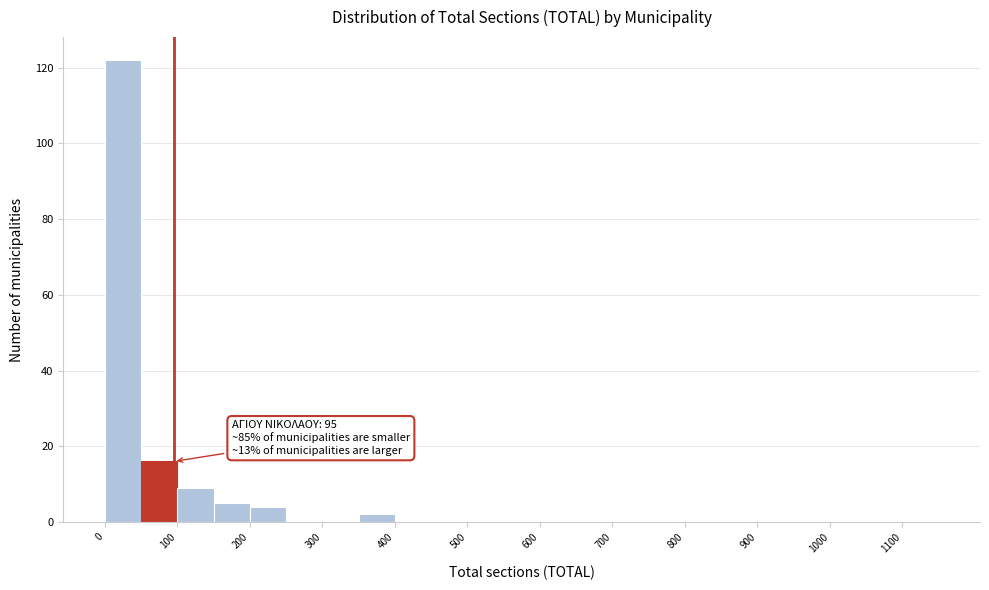

Which range on the x-axis has the tallest bar?

0 to 50